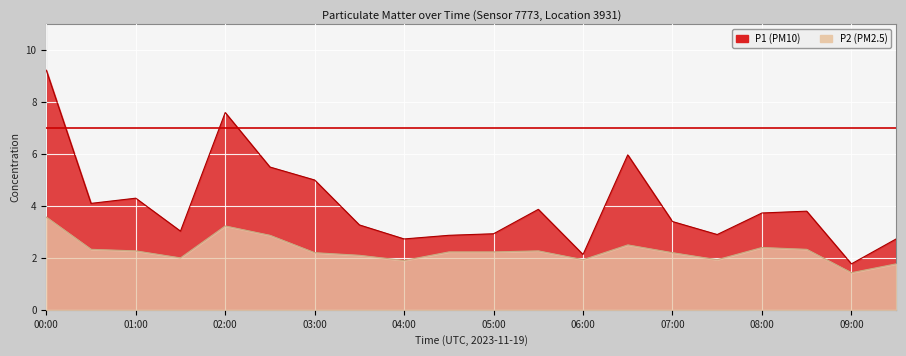

Reading left to right, what are all the values shown in this chart?

P1: 00:00=9.2	00:30=4.1	01:00=4.3	01:30=3.0	02:00=7.6	02:30=5.5	03:00=5.0	03:30=3.3	04:00=2.7	04:30=2.9	05:00=2.9	05:30=3.9	06:00=2.1	06:30=6.0	07:00=3.4	07:30=2.9	08:00=3.7	08:30=3.8	09:00=1.8	09:30=2.7
P2: 00:00=3.6	00:30=2.3	01:00=2.3	01:30=2.0	02:00=3.2	02:30=2.9	03:00=2.2	03:30=2.1	04:00=1.9	04:30=2.2	05:00=2.2	05:30=2.3	06:00=1.9	06:30=2.5	07:00=2.2	07:30=1.9	08:00=2.4	08:30=2.3	09:00=1.4	09:30=1.8